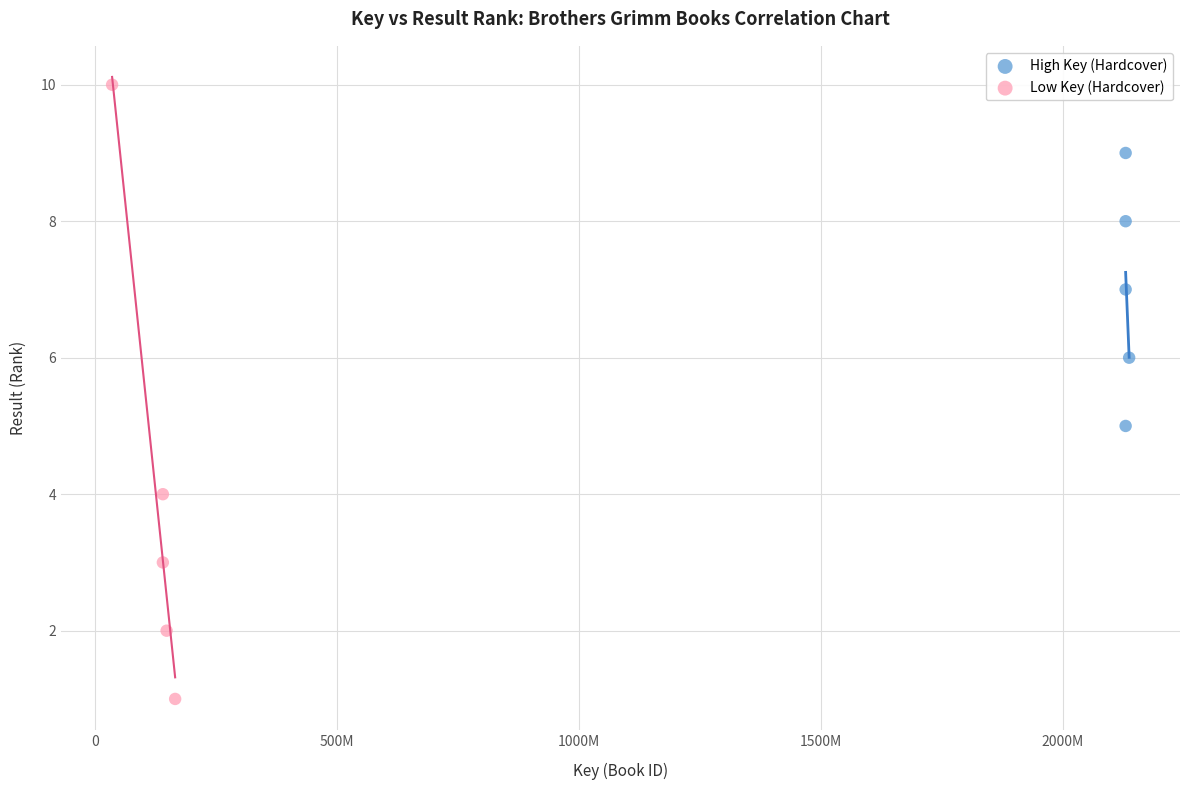

Which series contains the highest Y value?

Low Key (Hardcover)